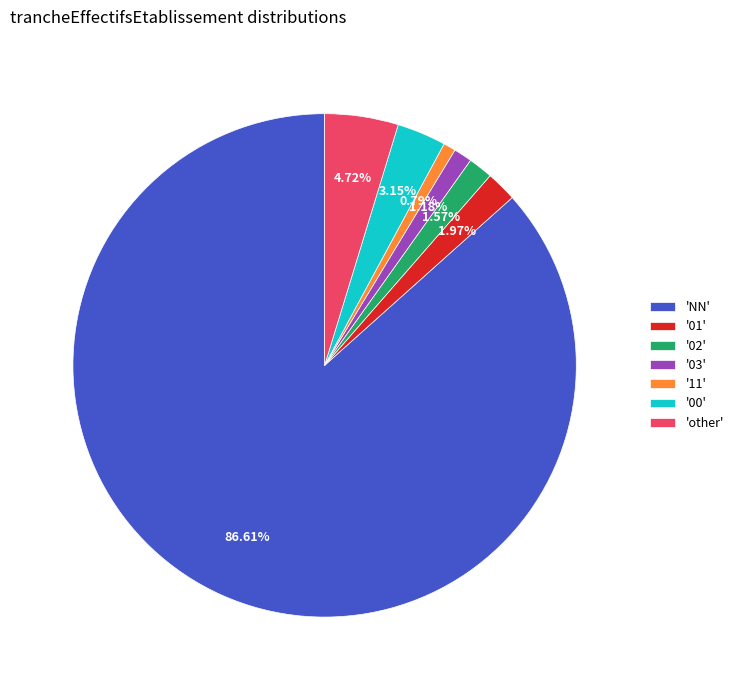

What is the largest slice in the pie chart?

'NN'